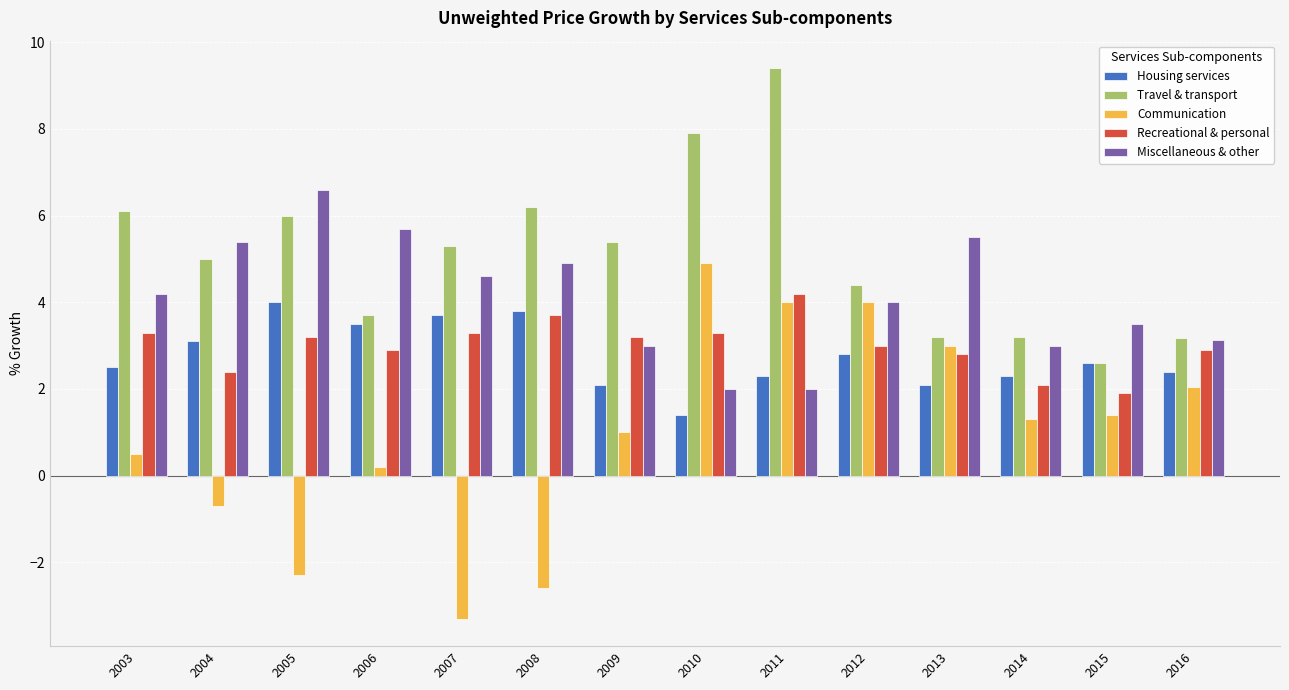

Which category has the highest value across all series?

2011